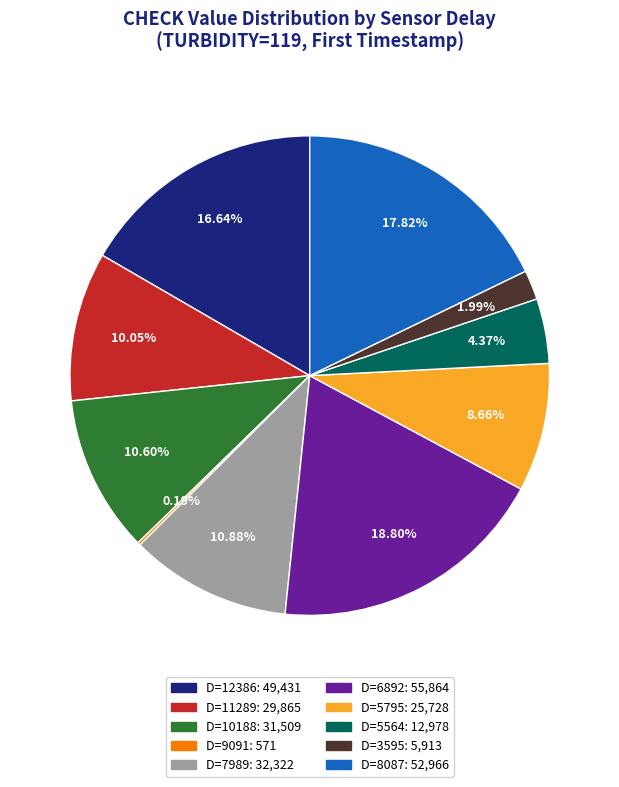

Is there any slice that represents more than half of the pie?

No